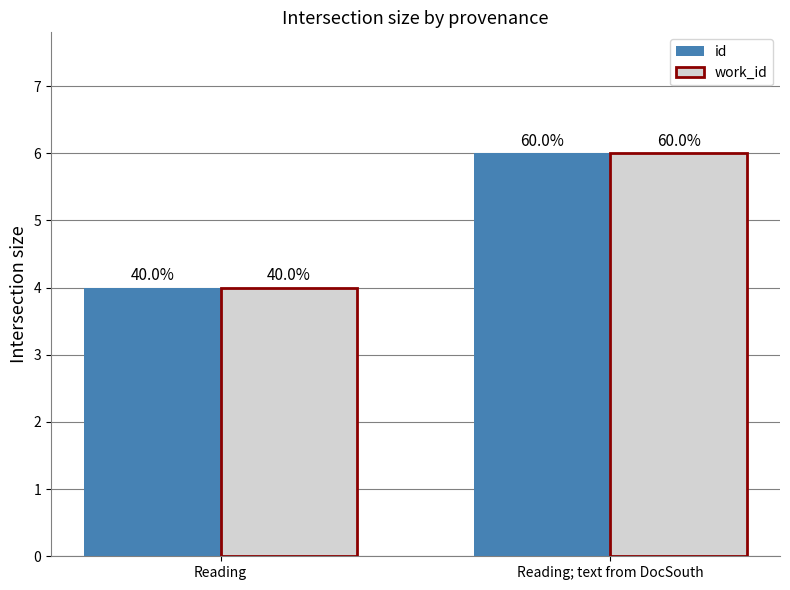

What are all the series names shown in the legend?

id, work_id